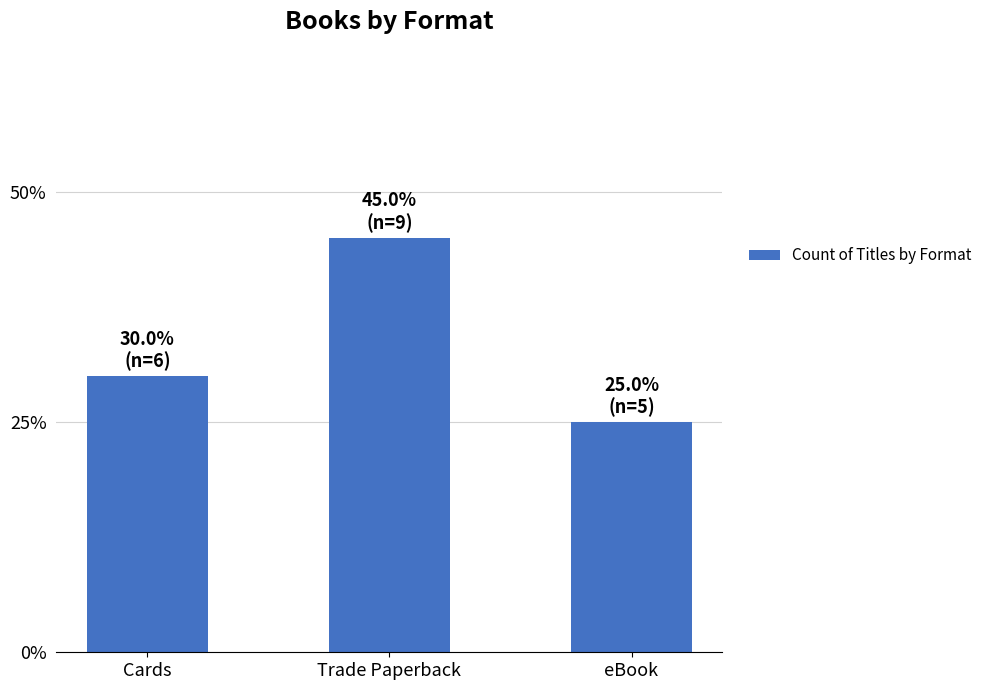

Rank the categories by value from highest to lowest.

Trade Paperback, Cards, eBook